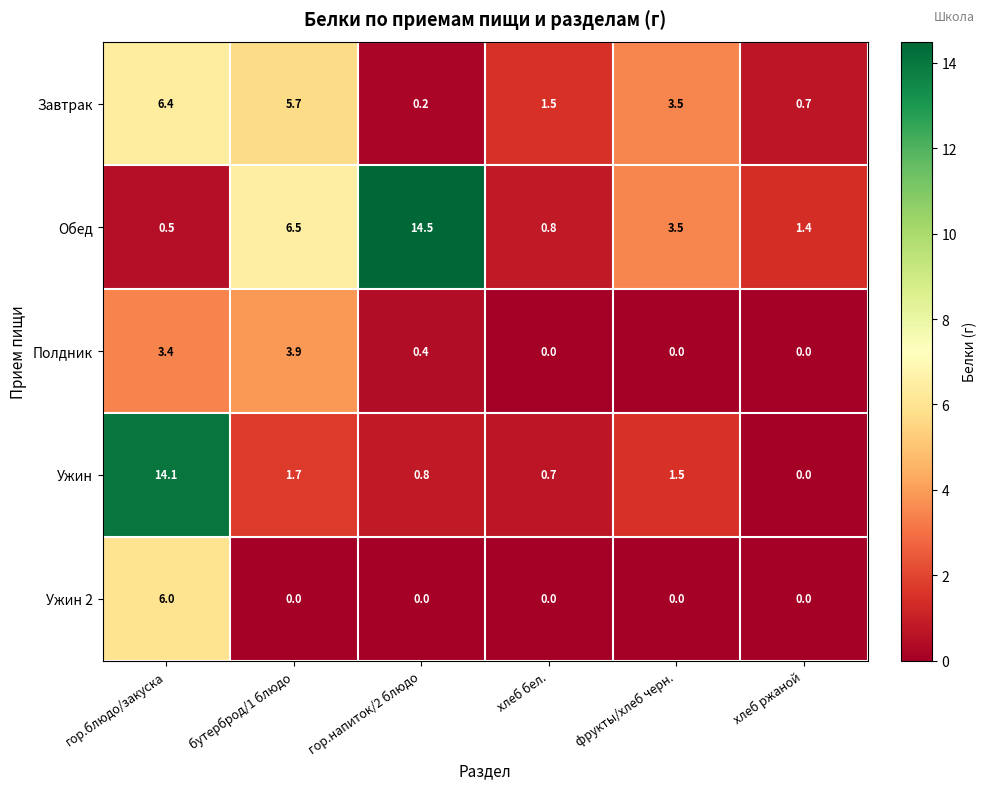

The value of Ужин 2 at гор.напиток/2 блюдо is 0.0. True or false?

True